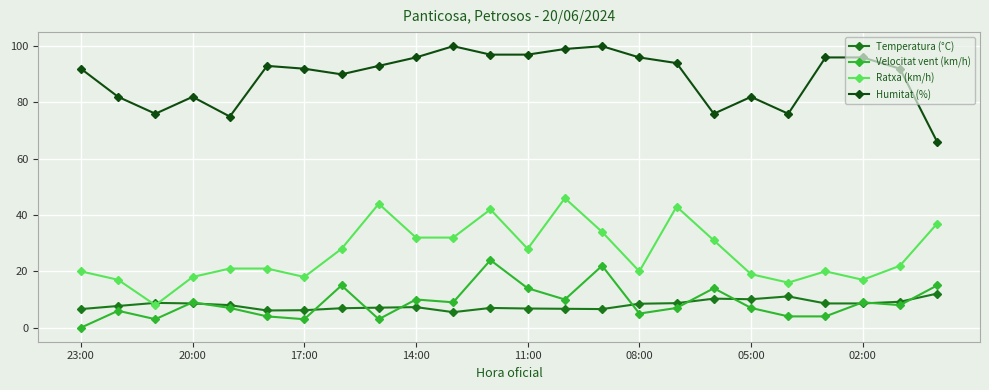

What is the value of the Temperatura (°C) point at the 10th from the left?

7.3